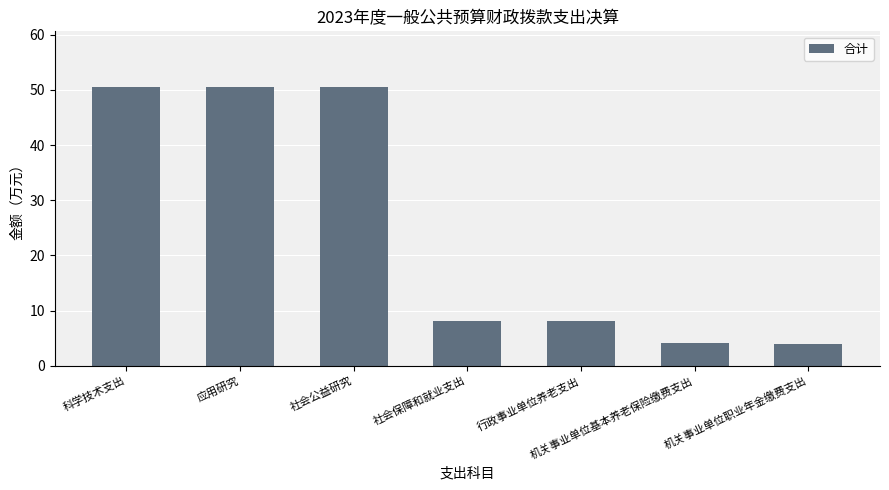

Which has a higher value, 社会保障和就业支出 or 机关事业单位职业年金缴费支出?

社会保障和就业支出